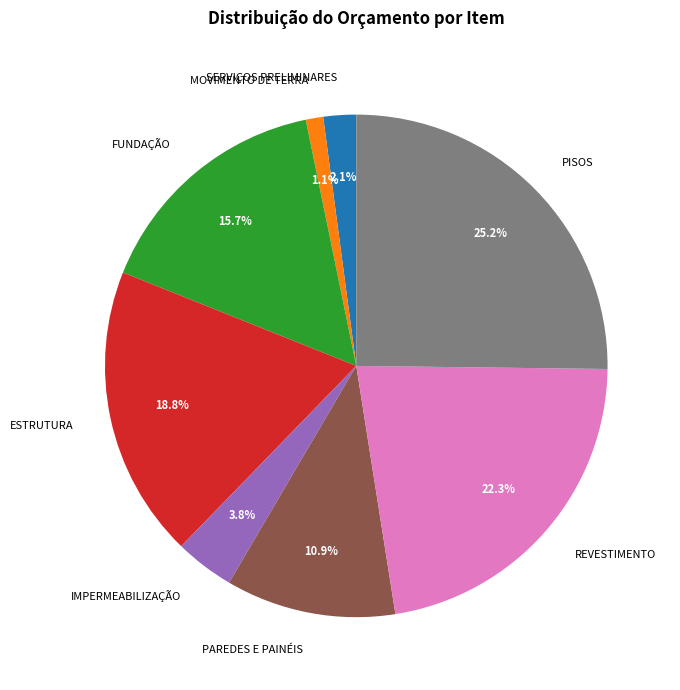

The FUNDAÇÃO slice represents 29% of the pie. True or false?

False